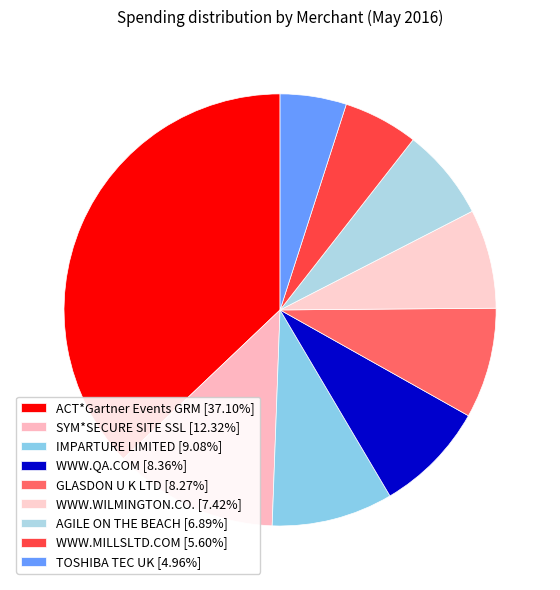

What portion of the pie excludes GLASDON U K LTD?

91.7%